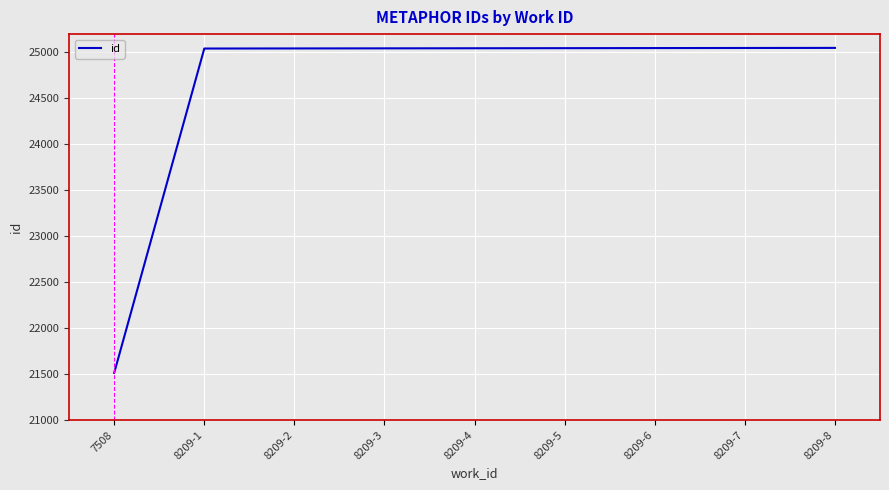

Approximately how many times larger is the value at 8209-6 compared to 8209-3?

1.0